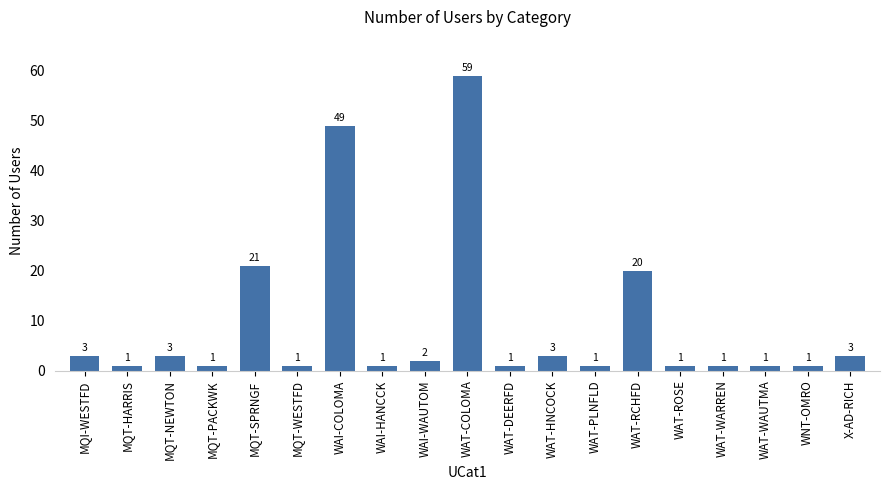

What is the difference between the maximum and minimum values?

58